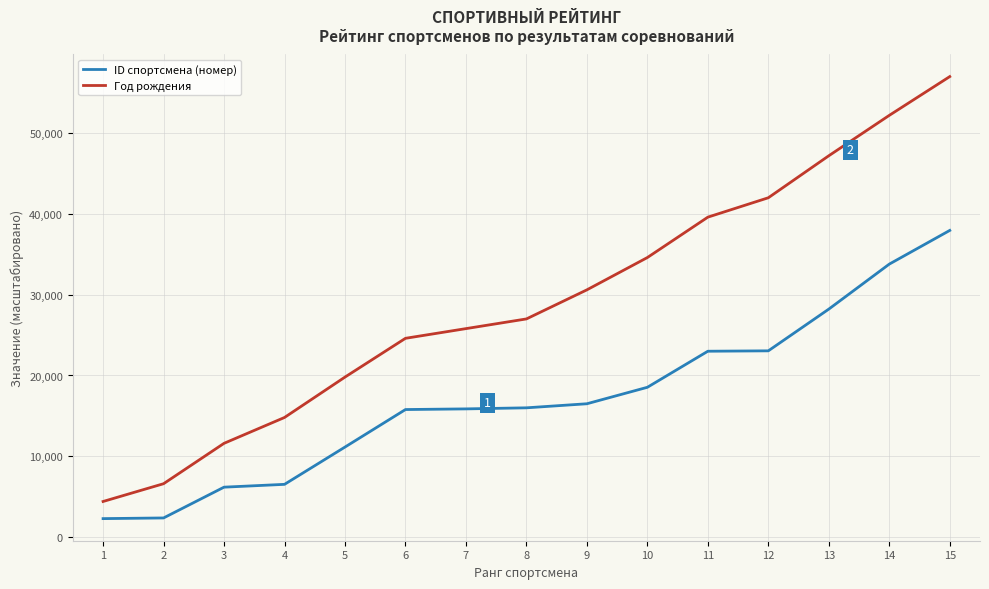

Which series has the largest total across all categories?

Год рождения